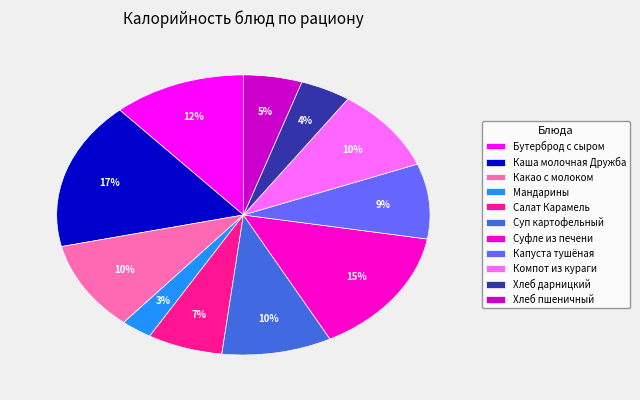

Between Бутерброд с сыром and Мандарины, which is larger?

Бутерброд с сыром